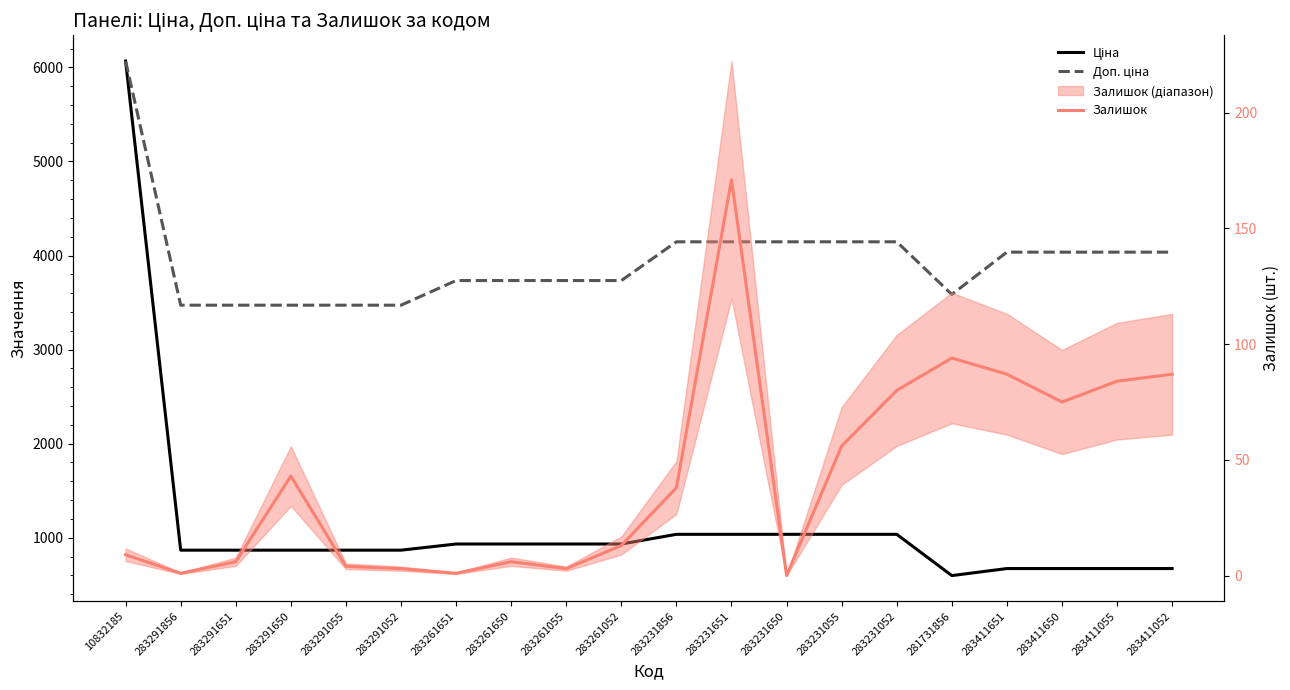

What is the maximum value for Ціна?

6067.2